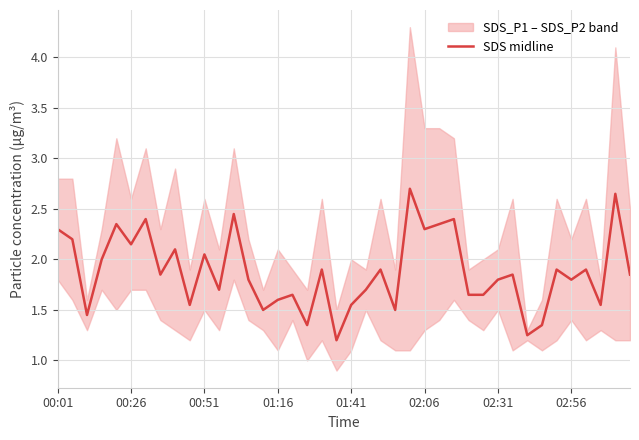

What is the change in value from 21 to 30?

+0.1